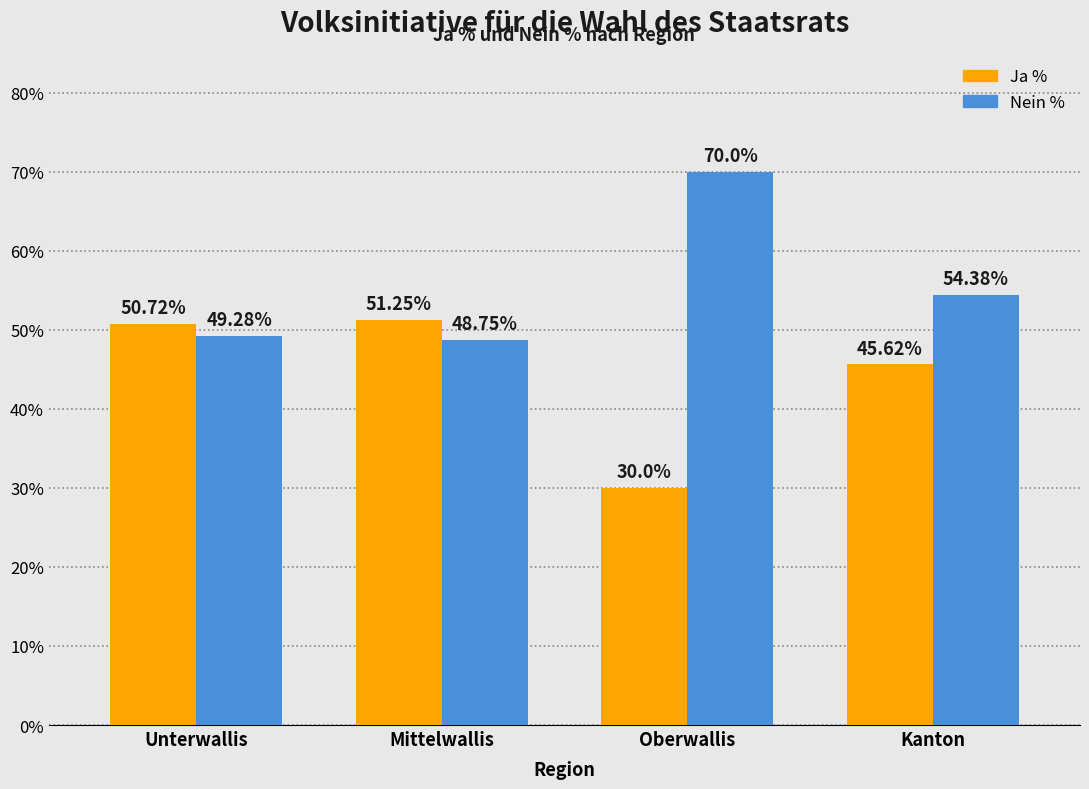

Which category has the highest value across all series?

Oberwallis